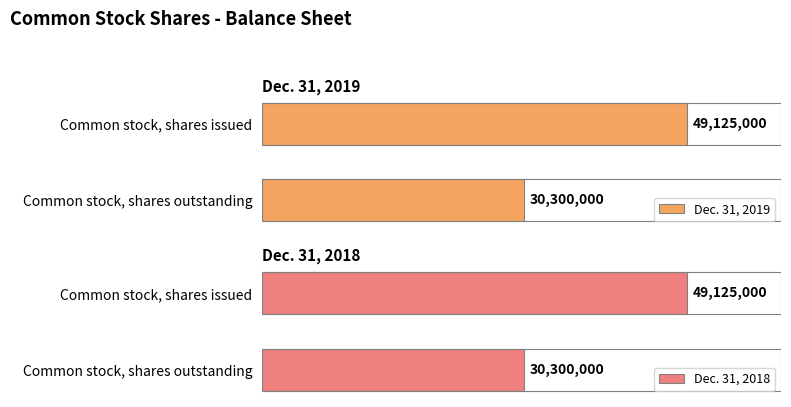

What is the sum of all Dec. 31, 2019 values?

79425000